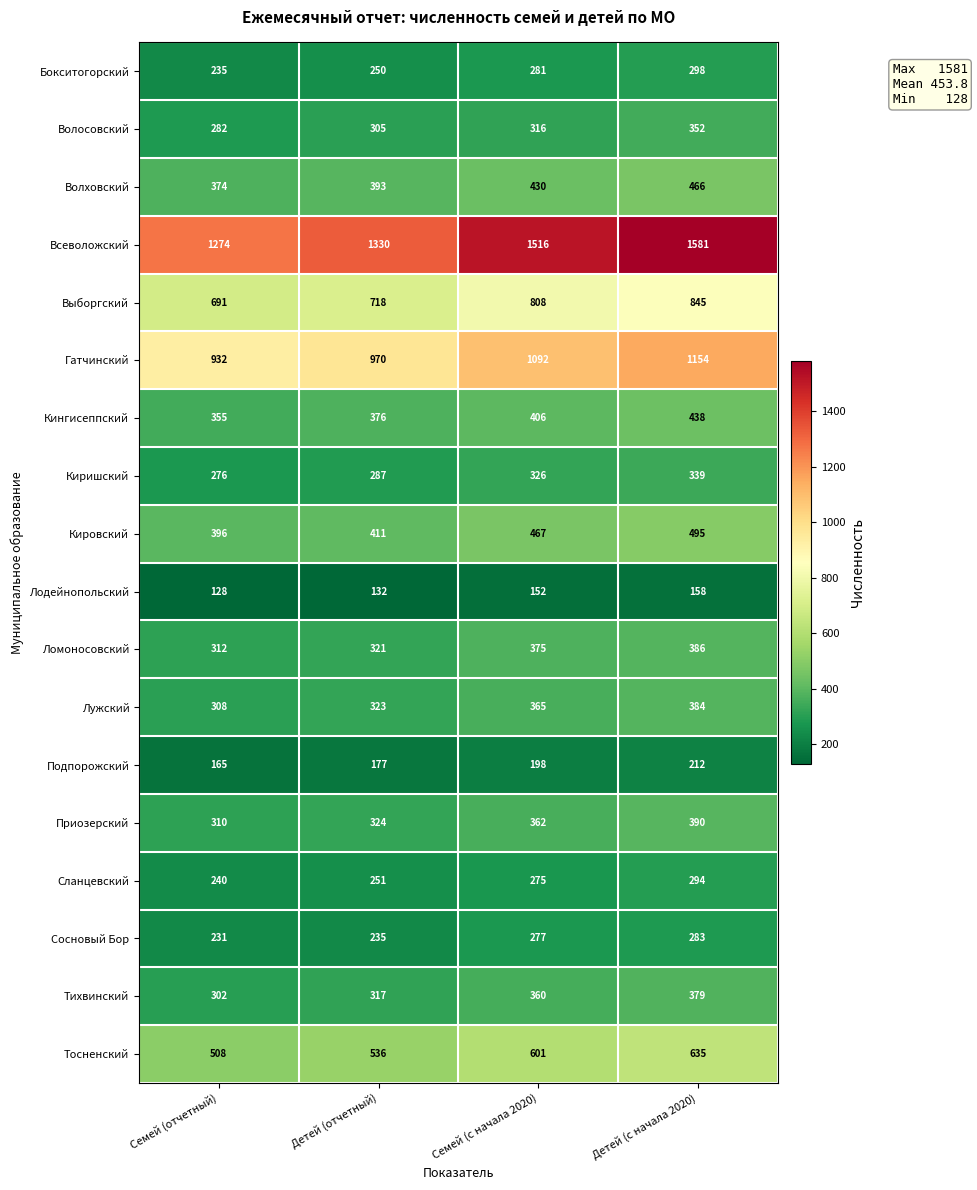

How many data points in Тихвинский are less than 360?

2